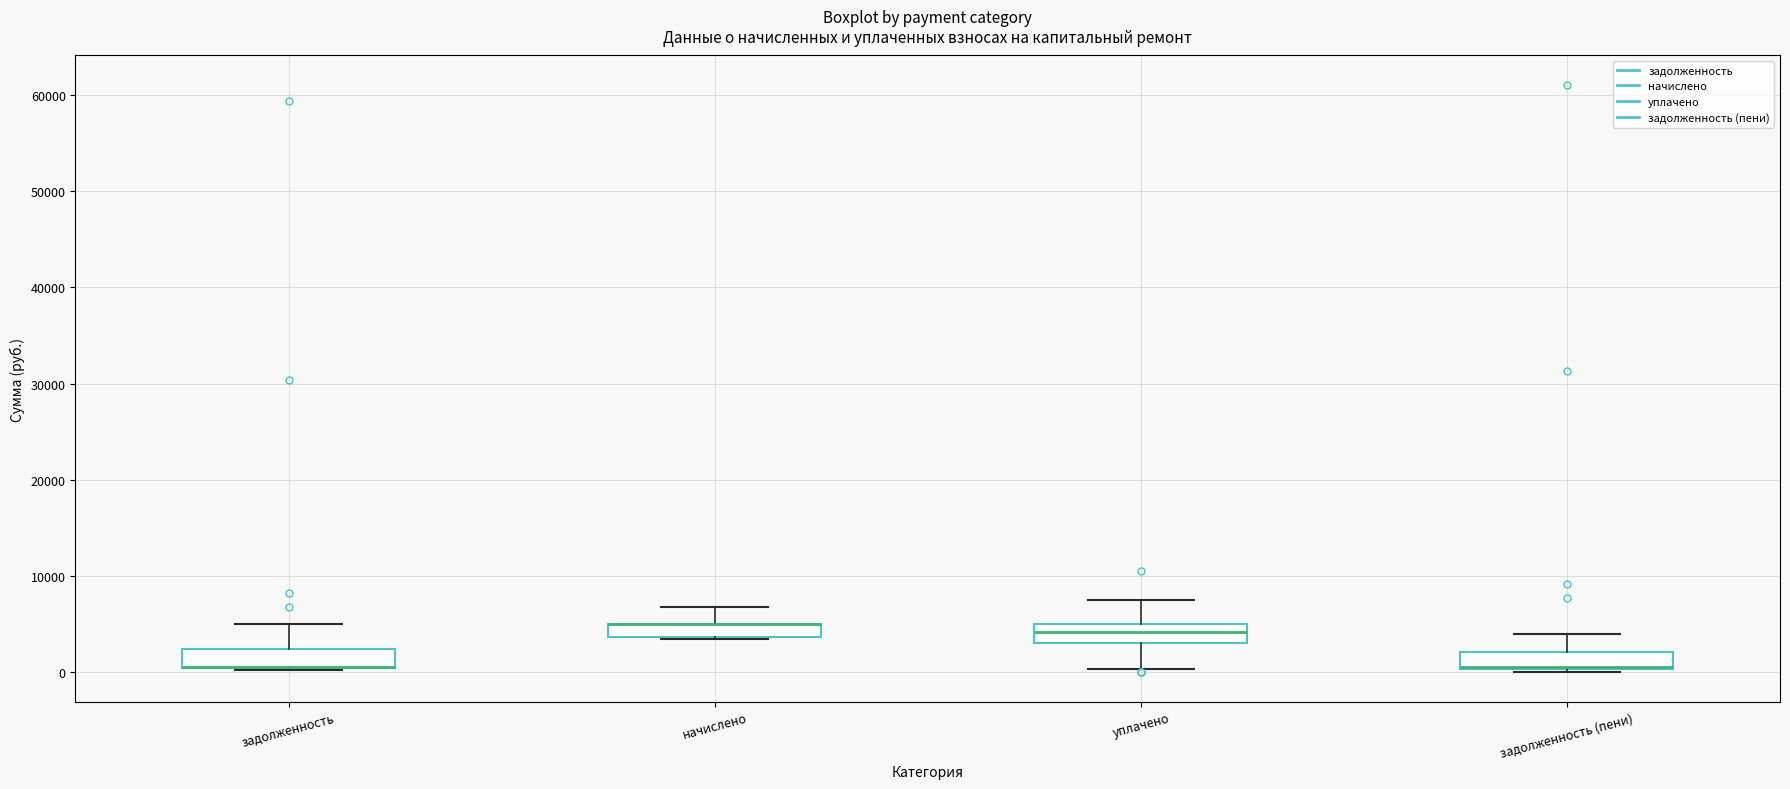

Where is the lower edge of the box for задолженность (пени) on the y-axis? The values are not printed on the chart, so give them approximately, as read against the axis.

0